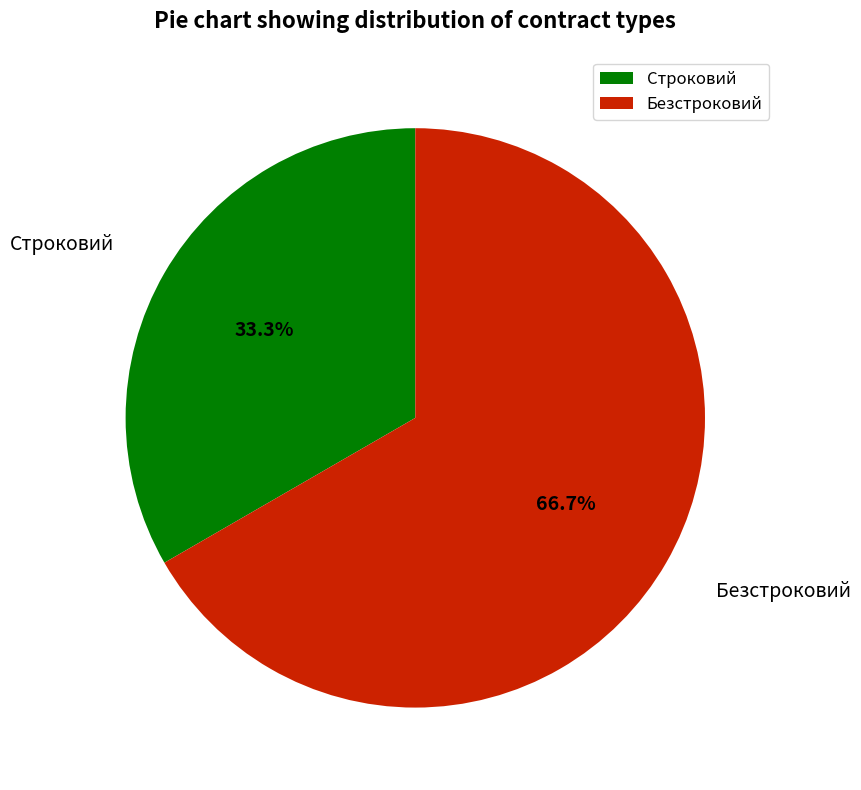

Is there any slice that represents more than half of the pie?

Yes